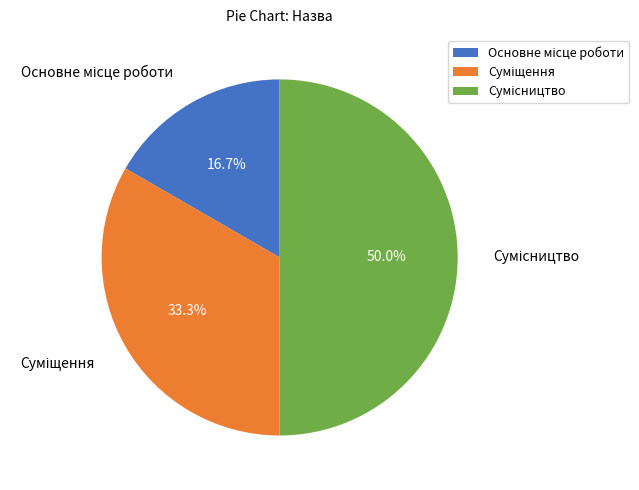

To the nearest percent, what percentage of the pie is Суміщення?

33%